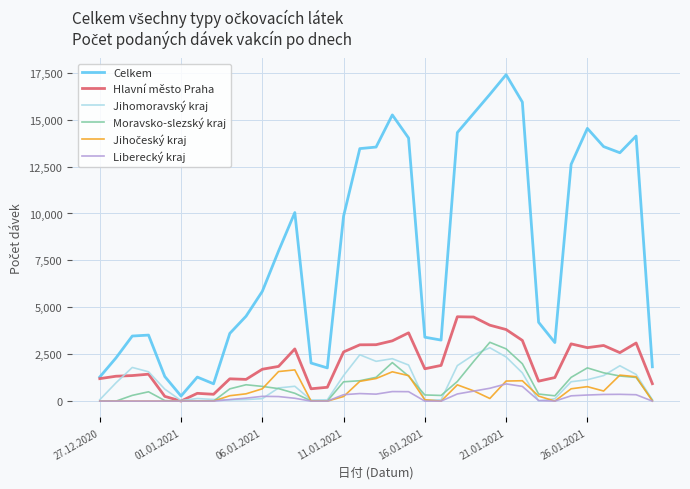

Which series has the largest total across all categories?

Celkem